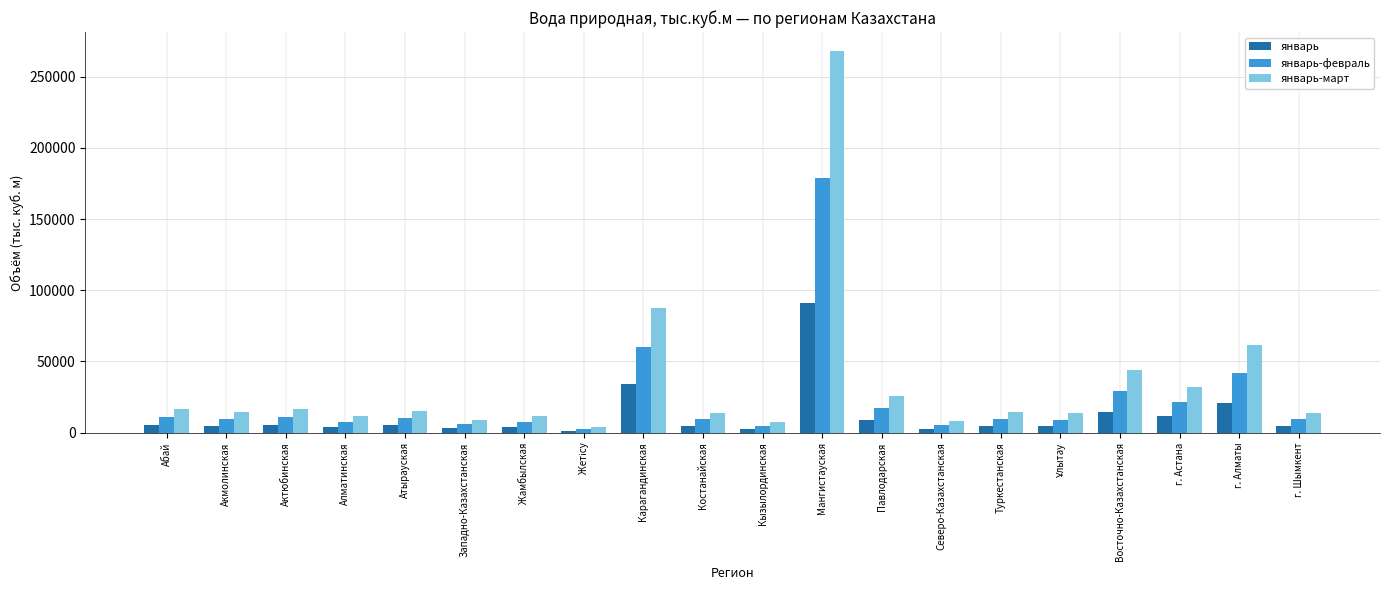

Count the number of categories in the chart.

20